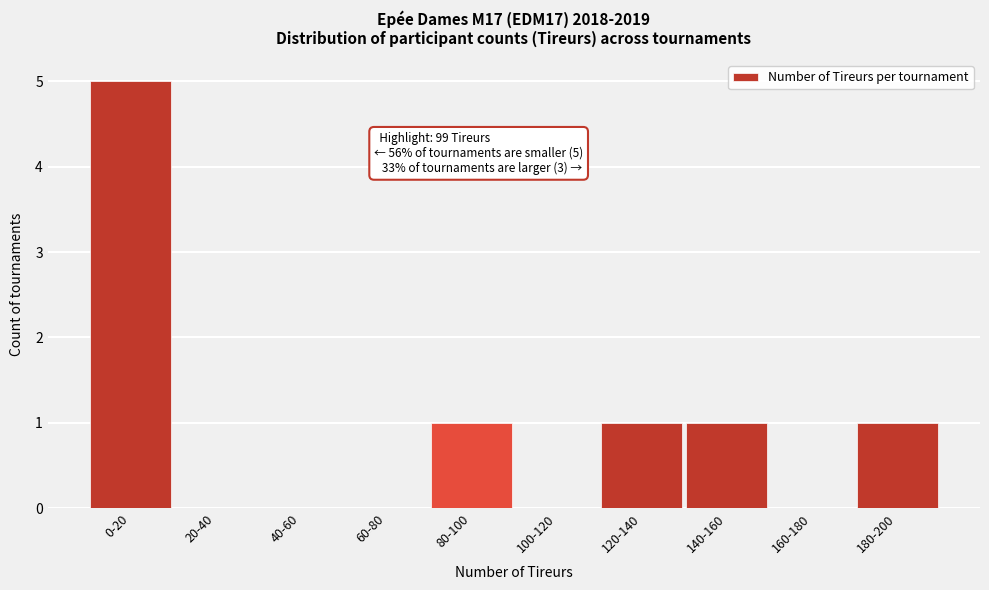

Reading left to right, transcribe all the data shown in this chart.

0-20=5	20-40=0	40-60=0	60-80=0	80-100=1	100-120=0	120-140=1	140-160=1	160-180=0	180-200=1